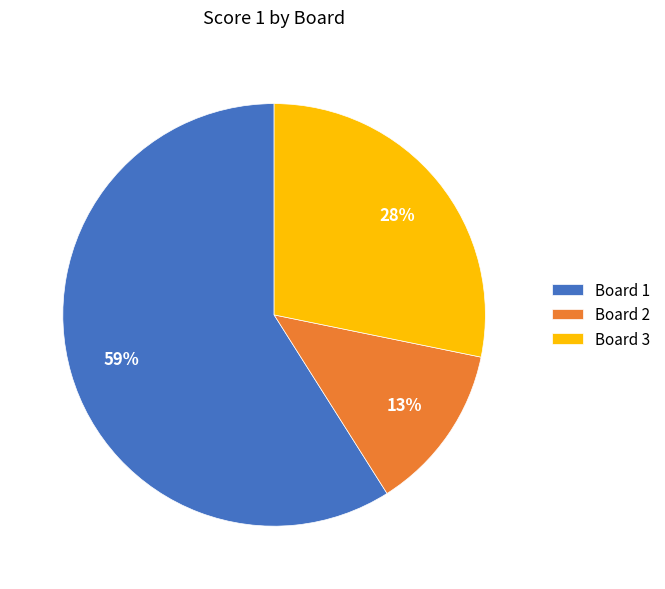

Does Board 3 represent more than half of the total?

No